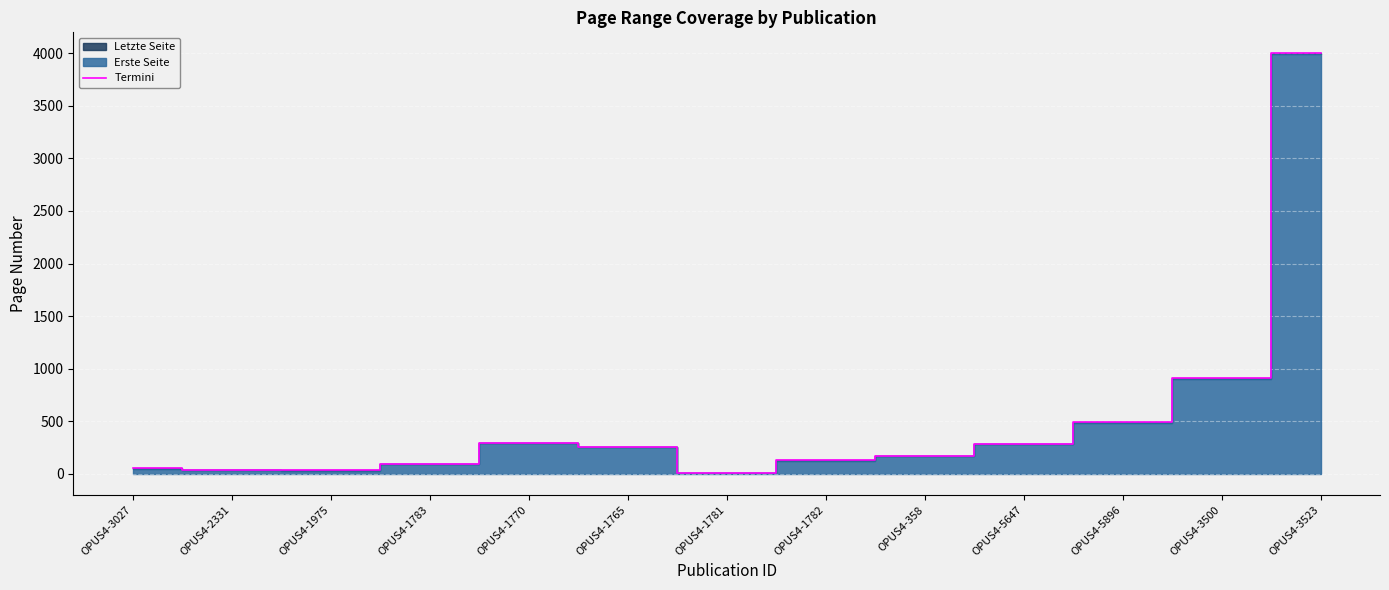

How many points are lower than both their immediate neighbors (excluding endpoints)?

2